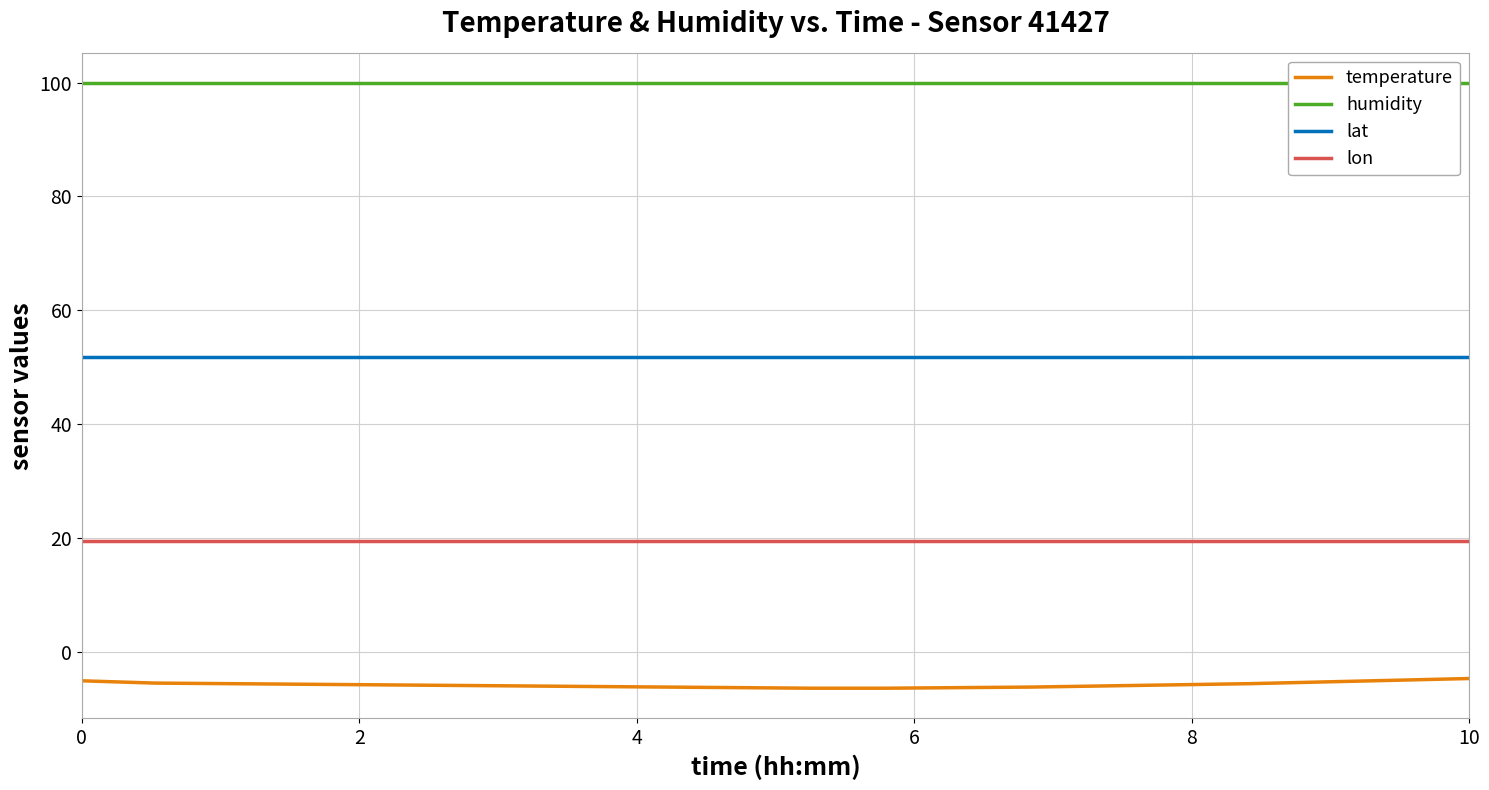

What is the lowest value of the lat series?

51.8